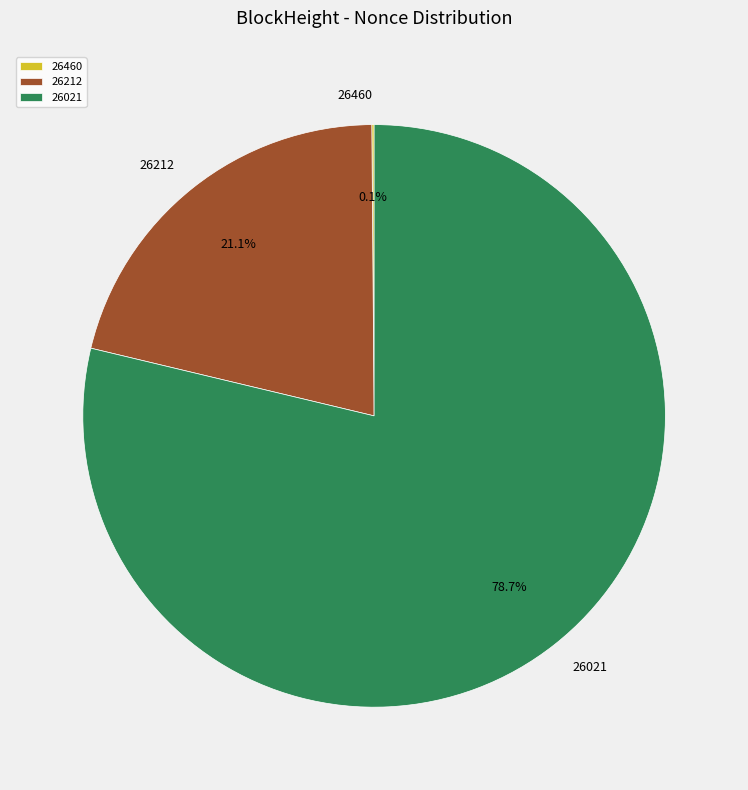

Between 26021 and 26212, which is larger?

26021